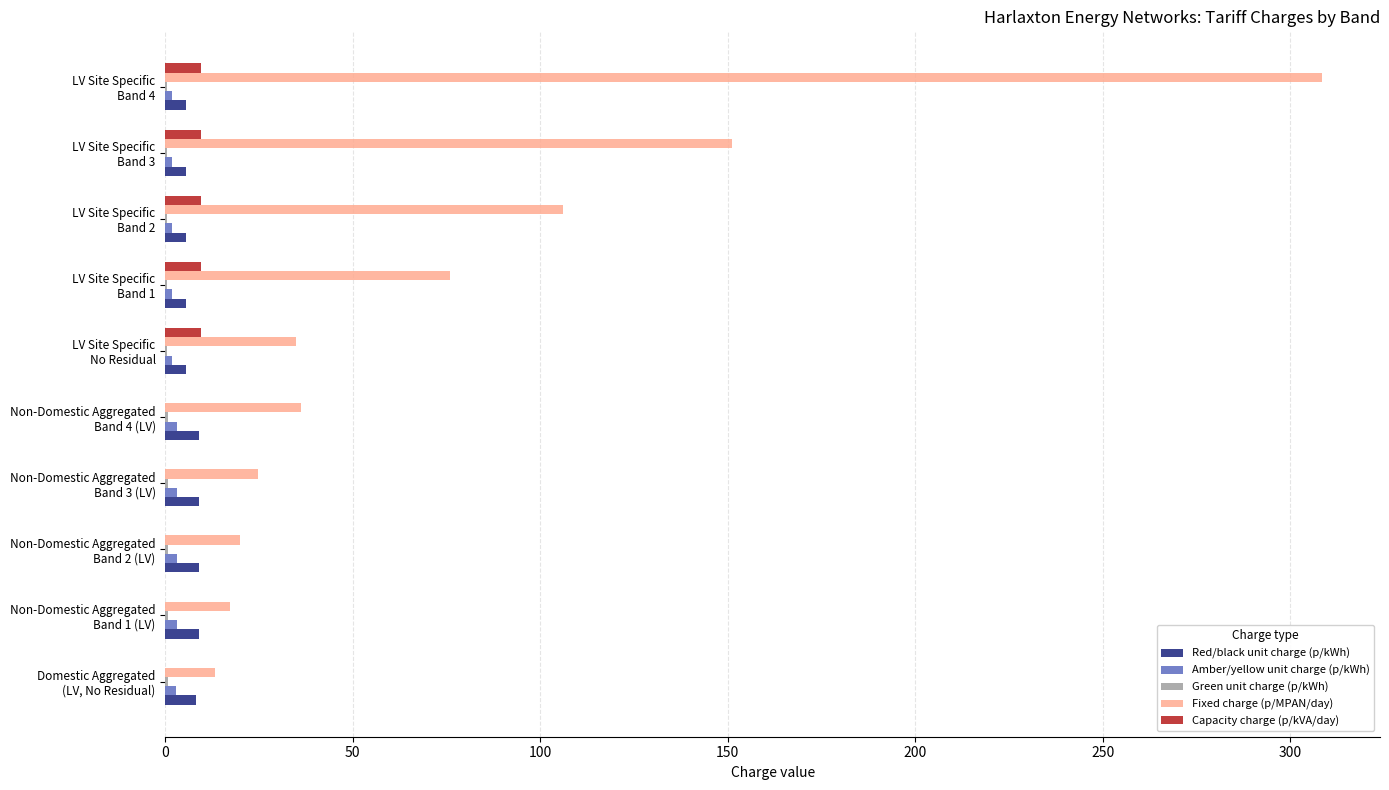

What is the greatest value displayed?

308.5